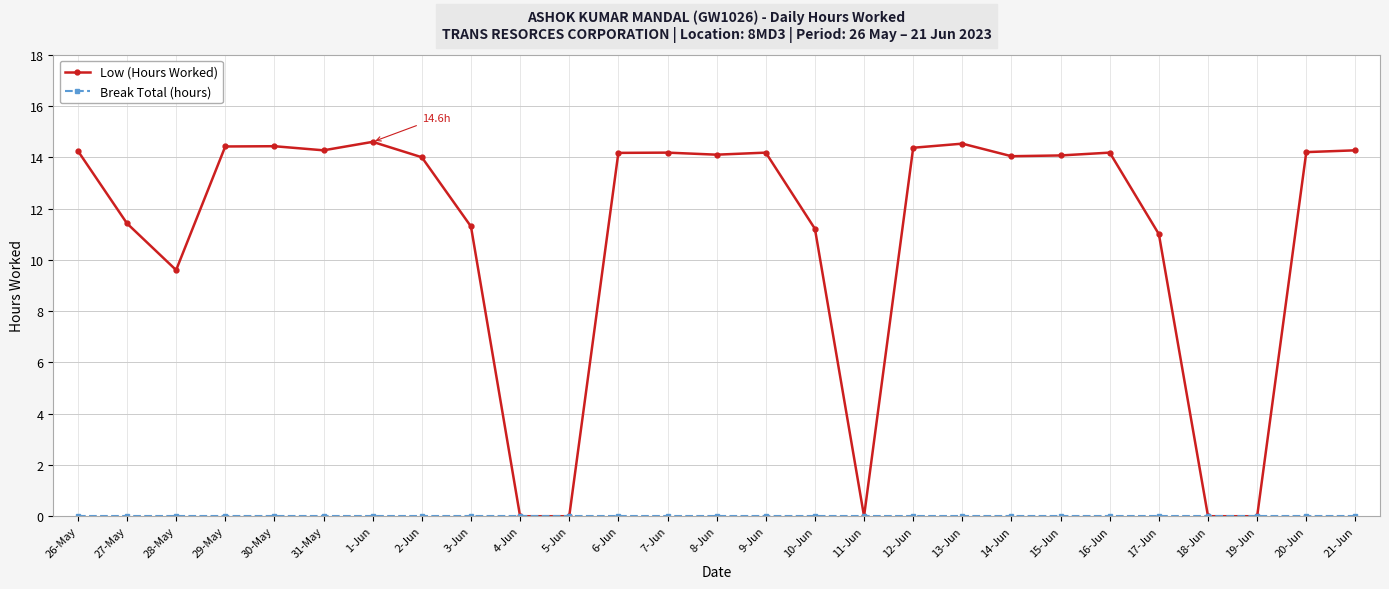

Which series changed the most between 5-Jun and 21-Jun?

Low (Hours Worked)